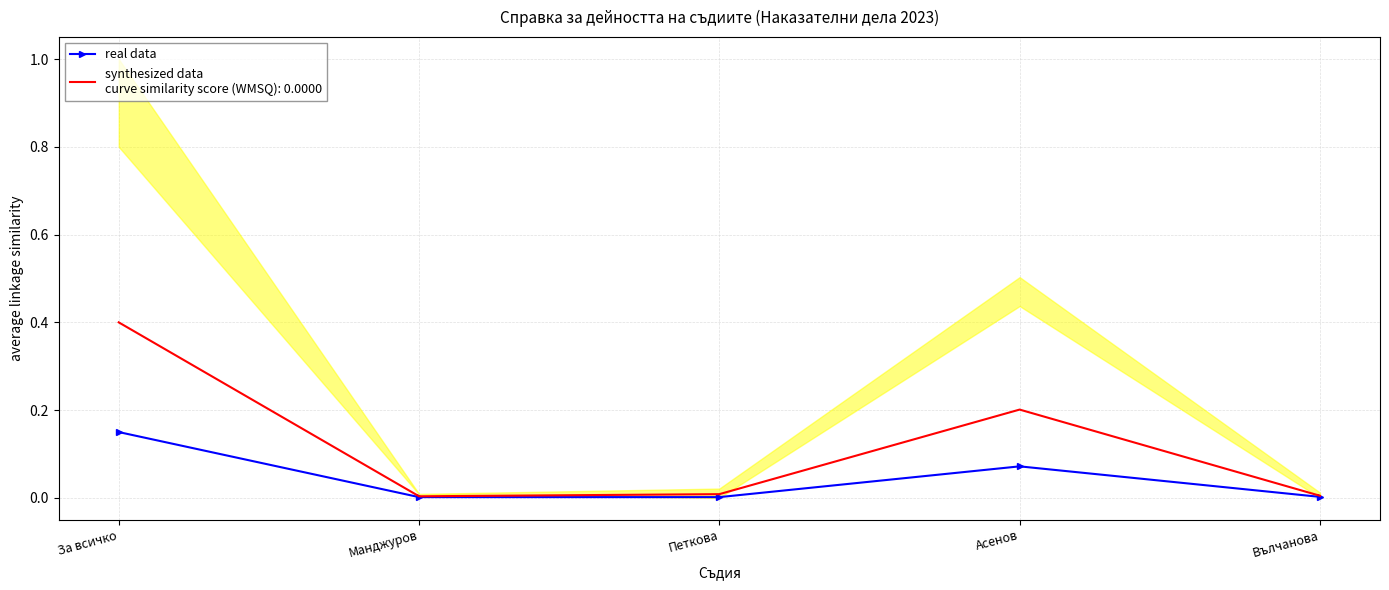

What is the sum of all values?

0.2